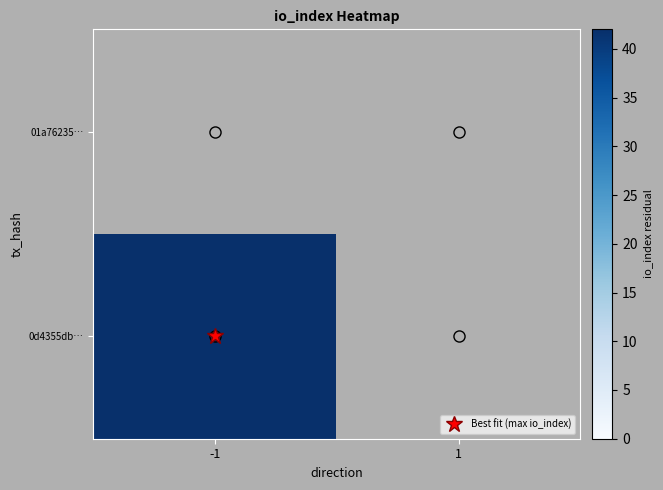

At which category is the sum across all series the highest?

-1